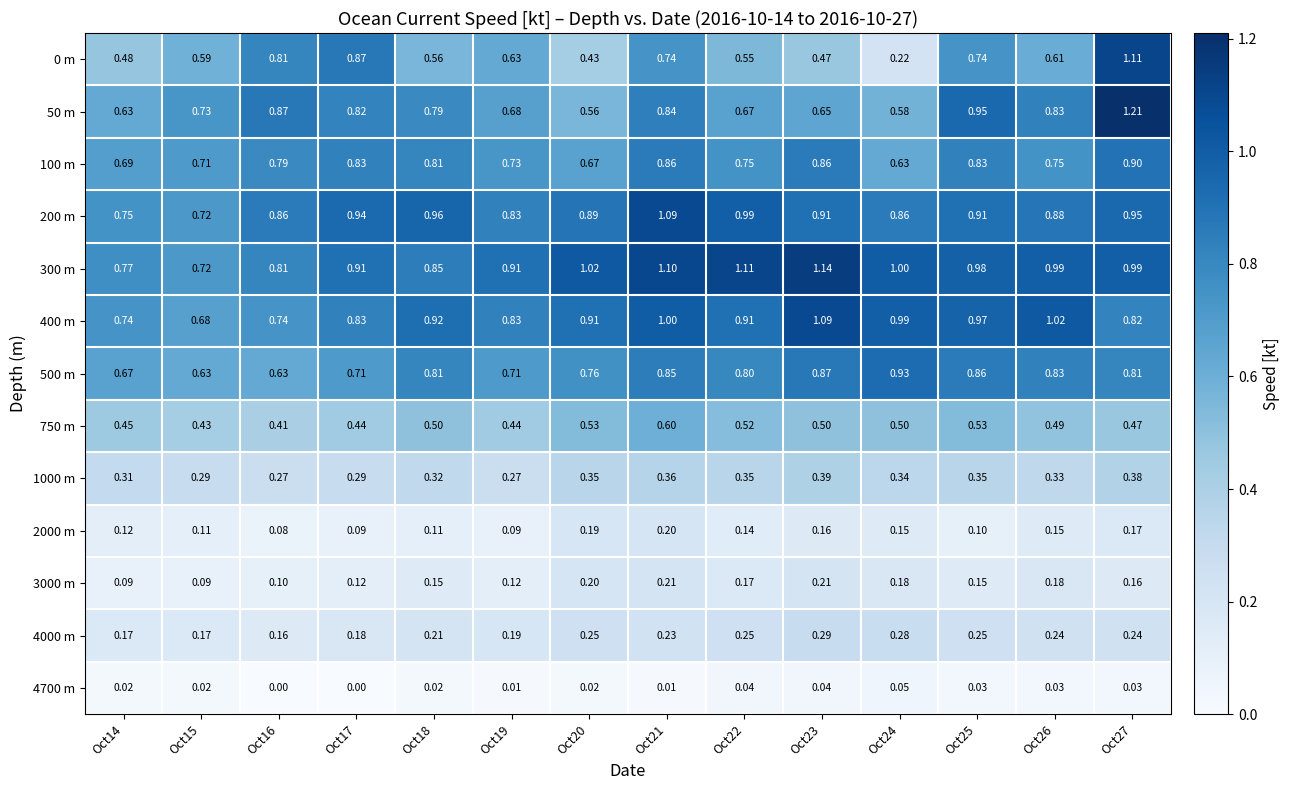

Is the value of 50 m at Oct14 greater than the value of 500 m at Oct25?

No